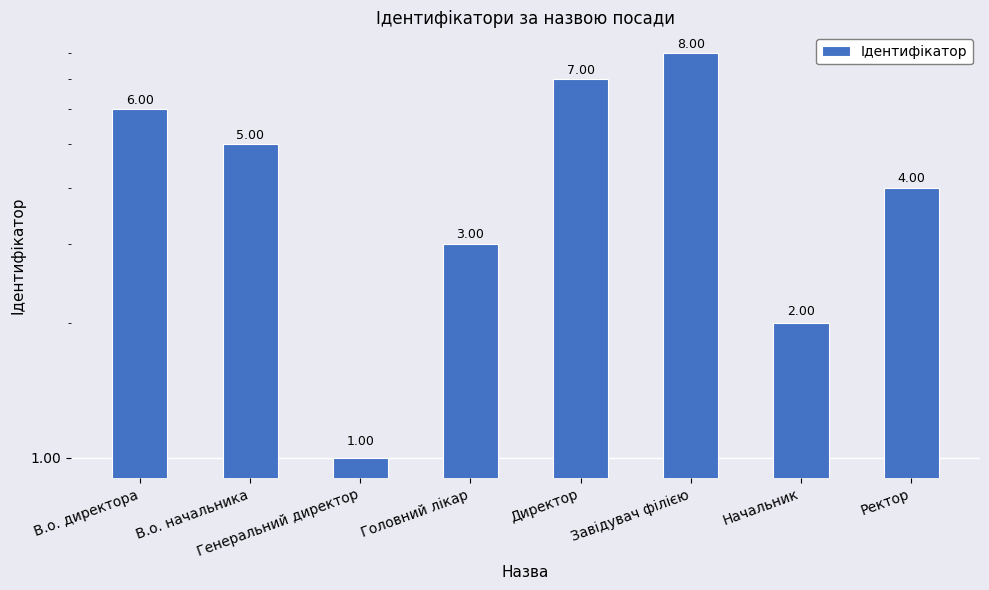

Which category has the lowest value across all series?

Генеральний директор